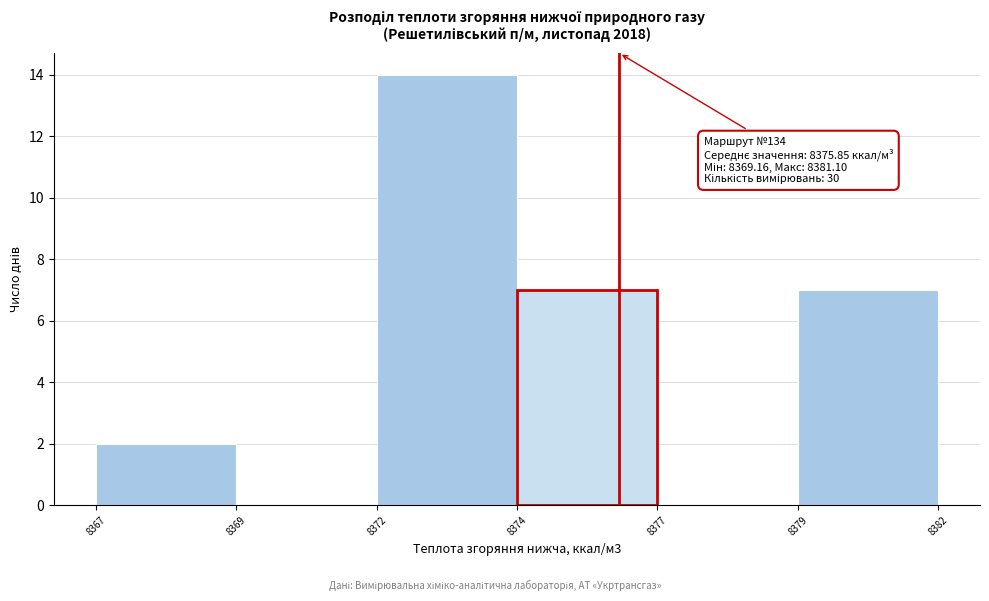

Reading right to left, what are all the values shown in this chart?

8379=7	8377=0	8374=7	8372=14	8369=0	8367=2